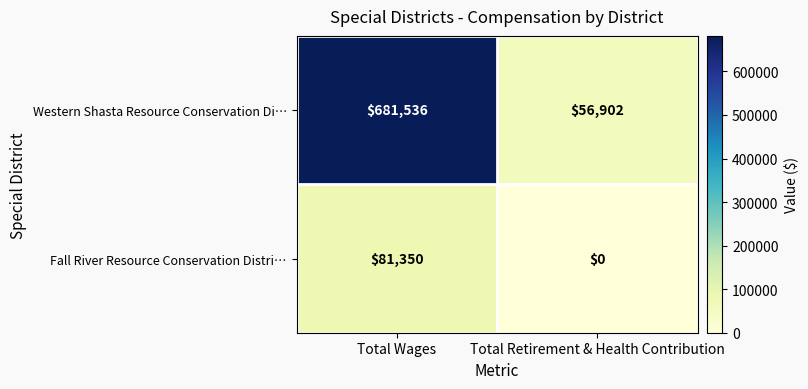

List the series in order of their overall mean, lowest first.

Fall River Resource Conservation Distri…, Western Shasta Resource Conservation Di…